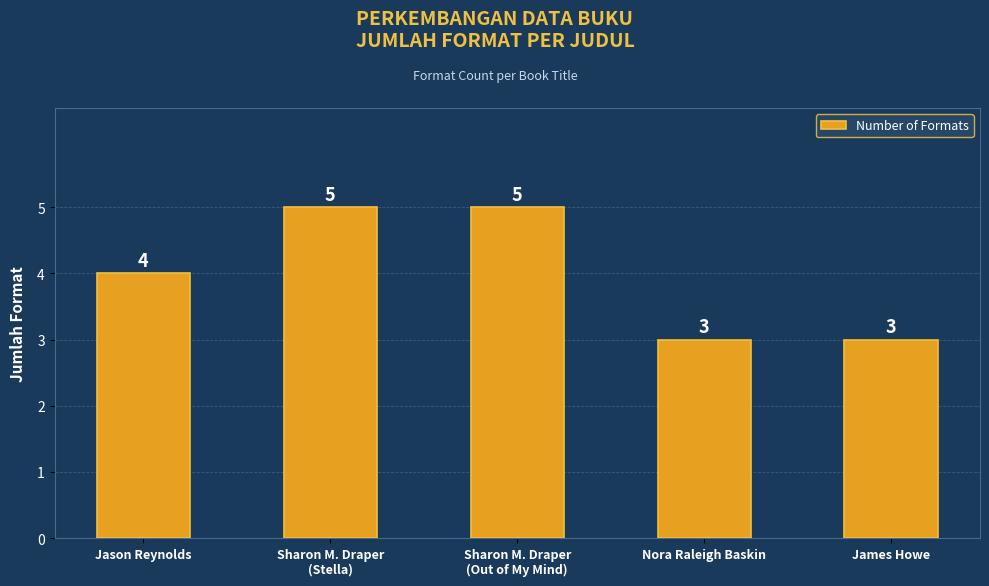

What is the ratio of the value at James Howe to the value at Sharon M. Draper
(Stella)?

0.6